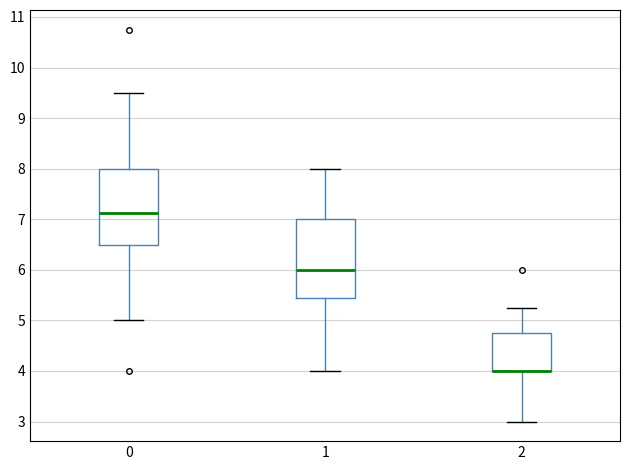

Reading left to right, read every box against the y-axis: the position of its median line, the range the box covers, and the ends of its whiskers. The values are not printed on the chart, so give them approximately, as read against the axis.

0: median 7.1, box 6.5 to 8.0, whiskers 5.0 to 9.5
1: median 6.0, box 5.4 to 7.0, whiskers 4.0 to 8.0
2: median 4.0 (drawn on the box's lower edge), box 4.0 to 4.8, whiskers 3.0 to 5.3